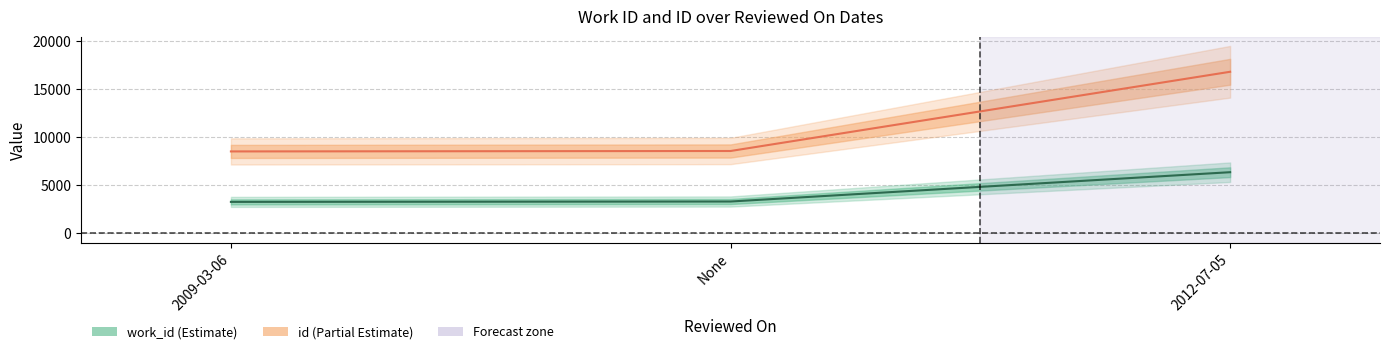

Which series has the largest total across all categories?

id